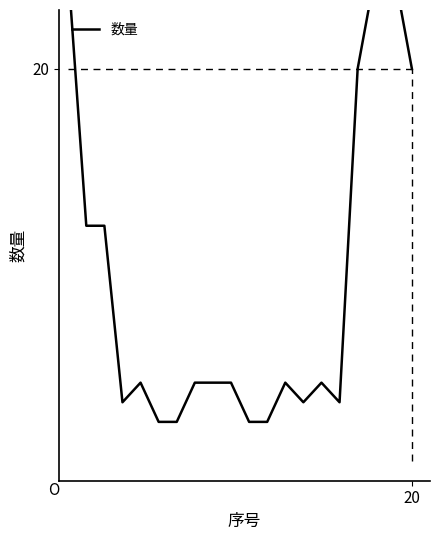

What is the label of the 14th point from the left?

13